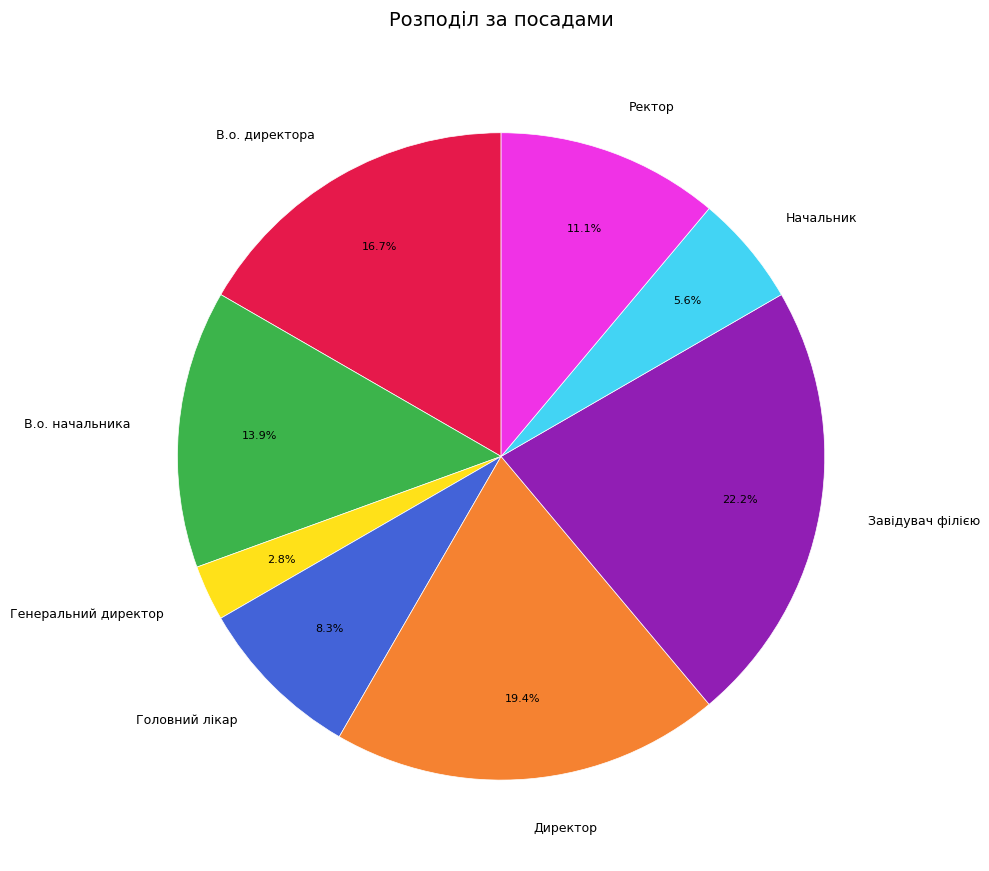

What portion of the pie excludes В.о. директора?

83.3%